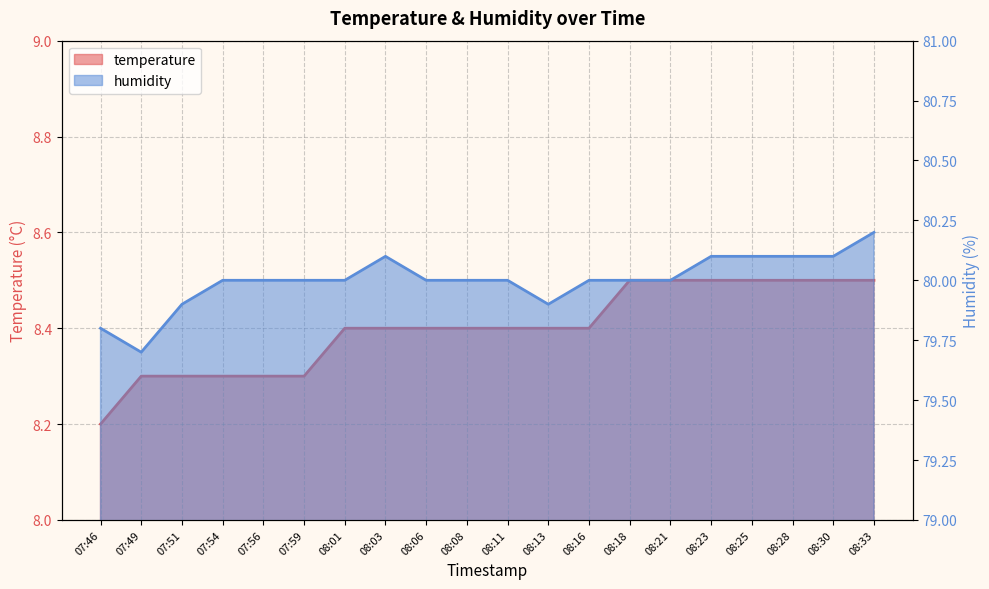

Is the value of temperature at 07:49 greater than the value of humidity at 08:01?

No